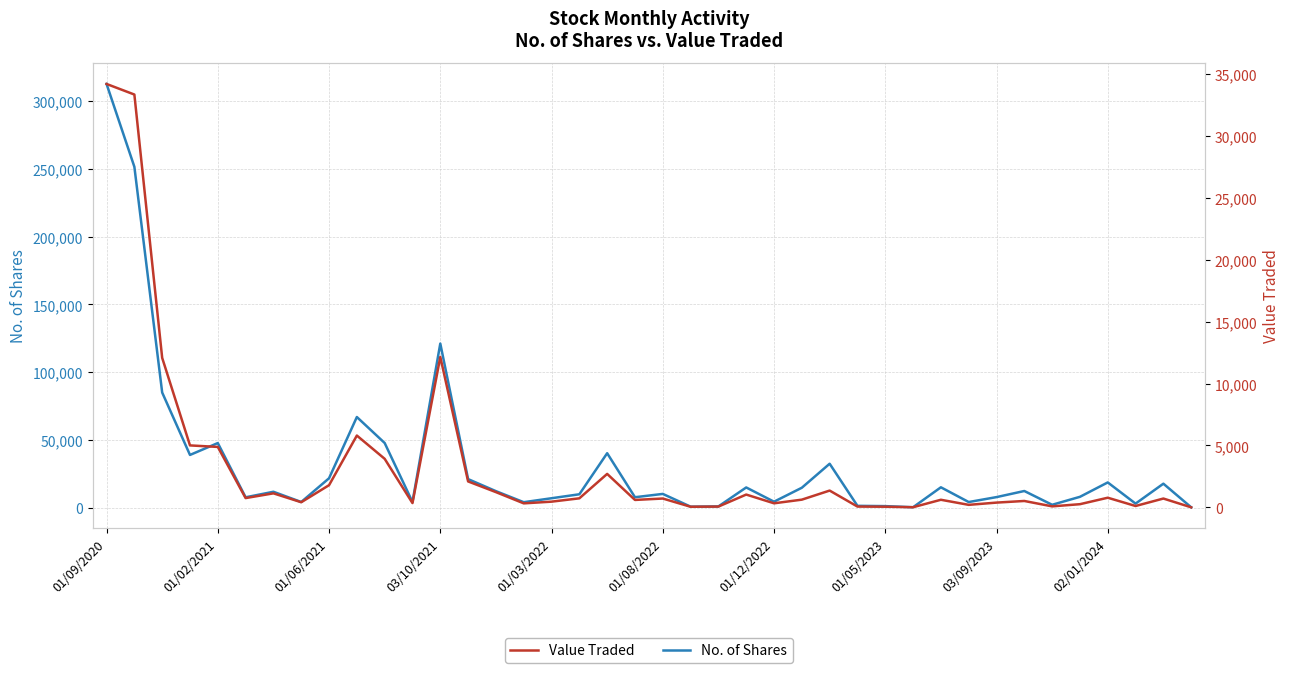

What is the sum of all Value Traded values?

131947